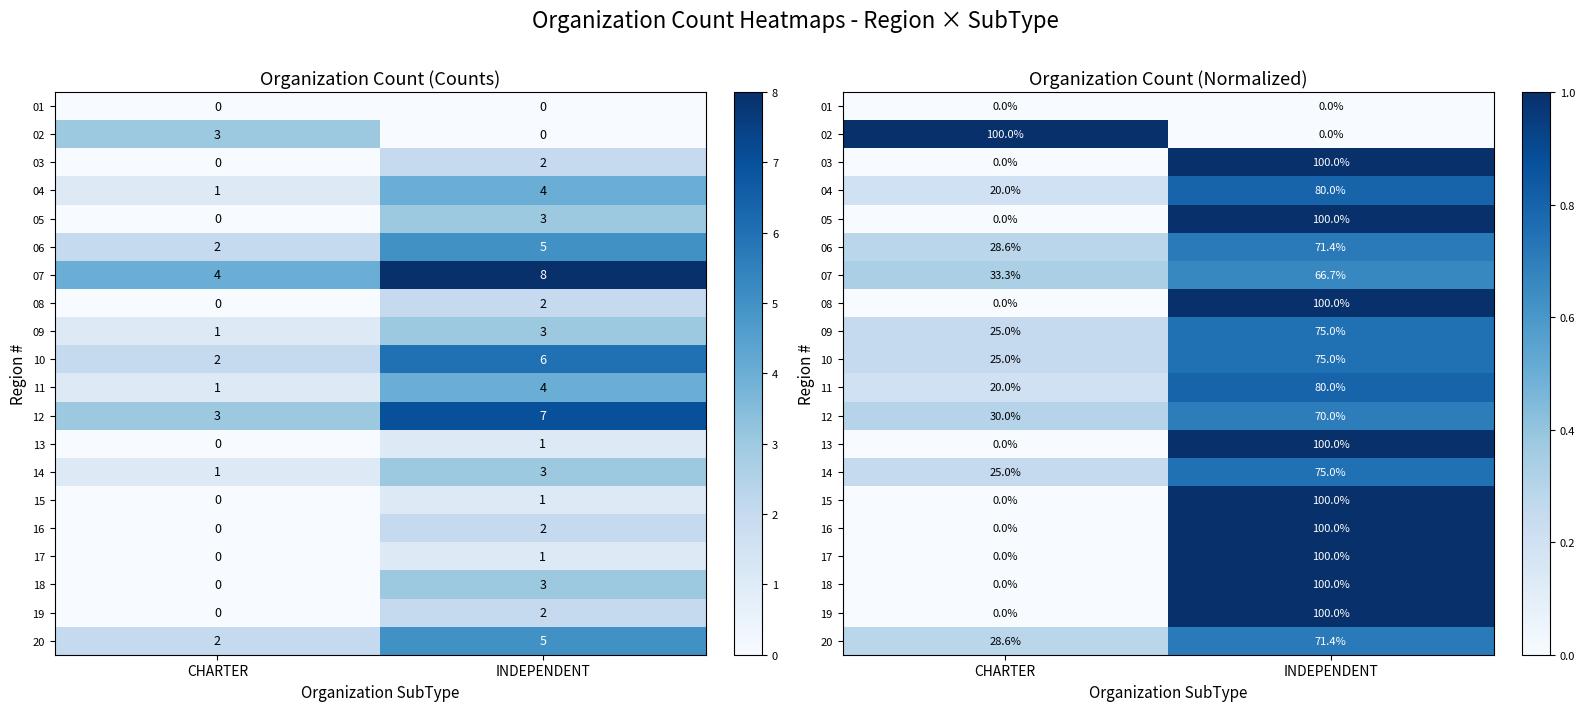

Count the number of data series in this chart.

20